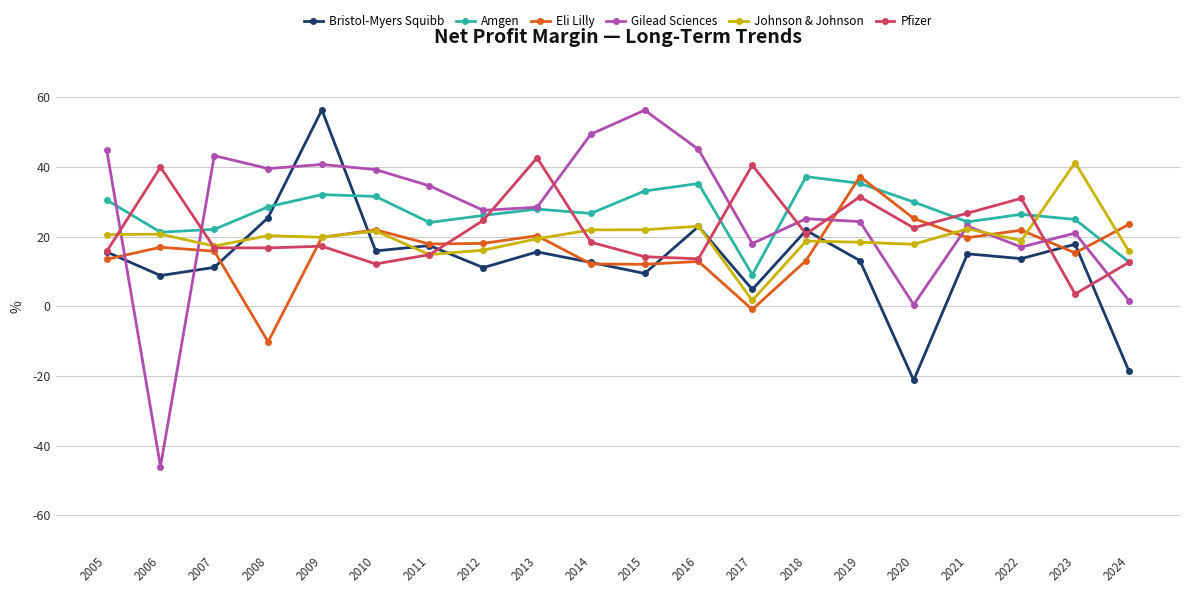

At 2017, list the series in order from largest to smallest.

Pfizer, Gilead Sciences, Amgen, Bristol-Myers Squibb, Johnson & Johnson, Eli Lilly